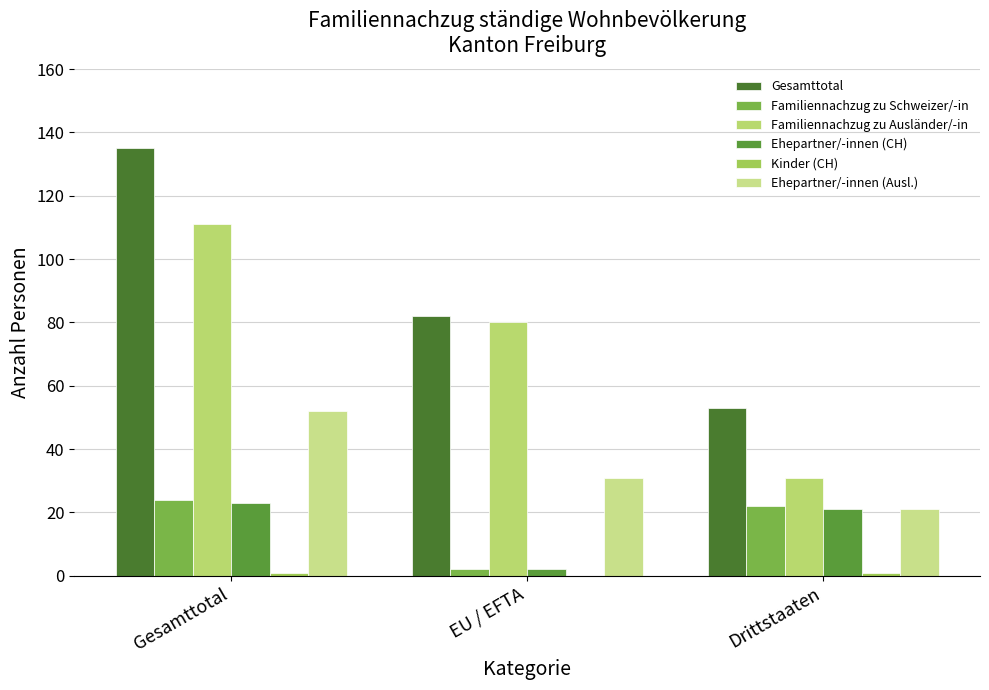

How many series are shown in this chart?

6